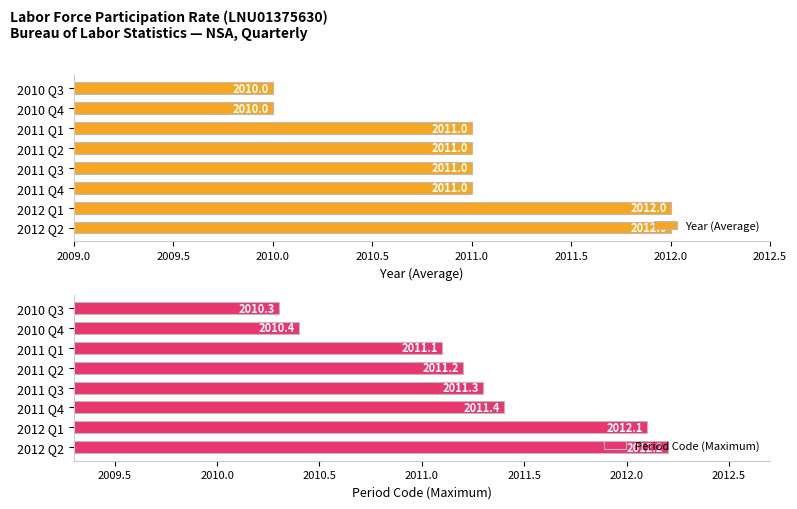

What is the approximate value of Year (Average) at 2011 Q1?

2011